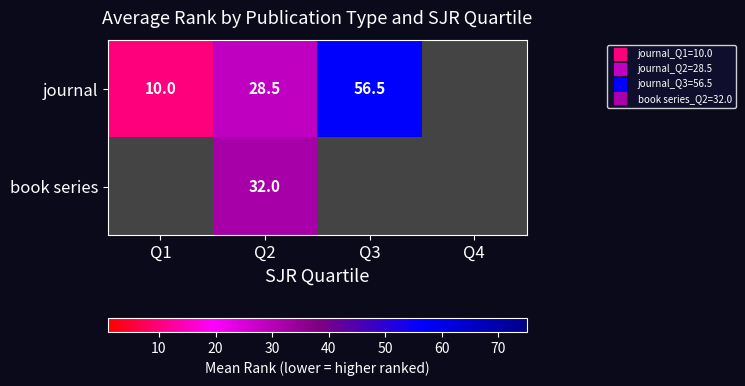

At which label does journal first exceed 56?

Q3